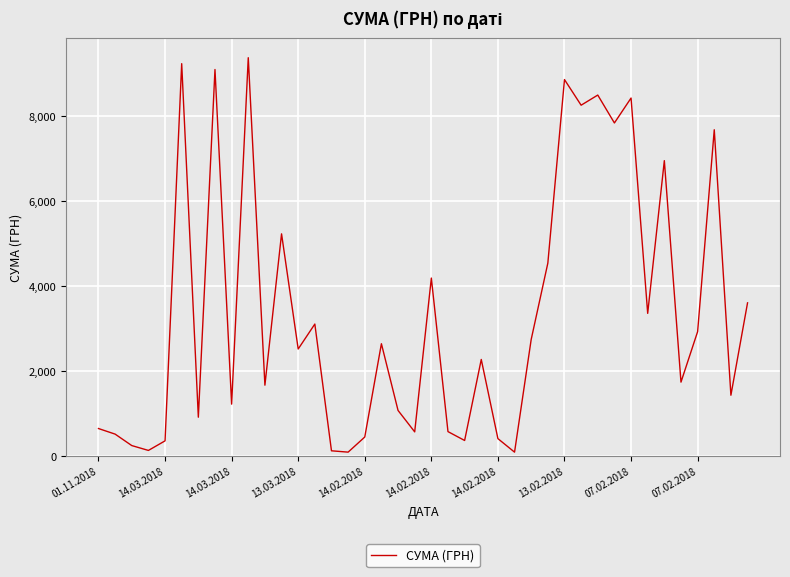

True or false: the data has more than 2 interior local peaks.

True